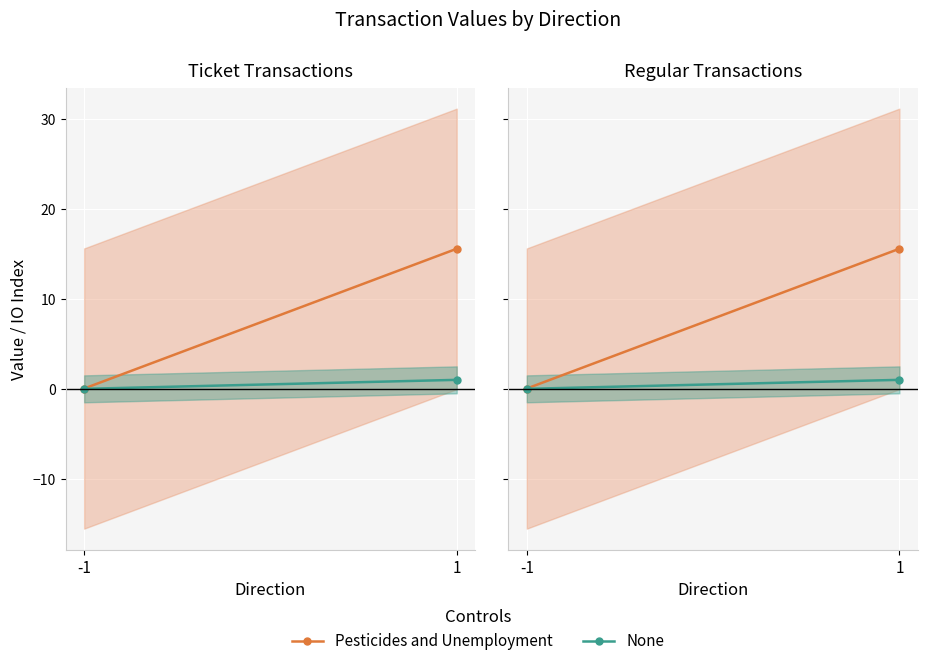

Between -1 and 1, which series saw the biggest shift?

Pesticides and Unemployment